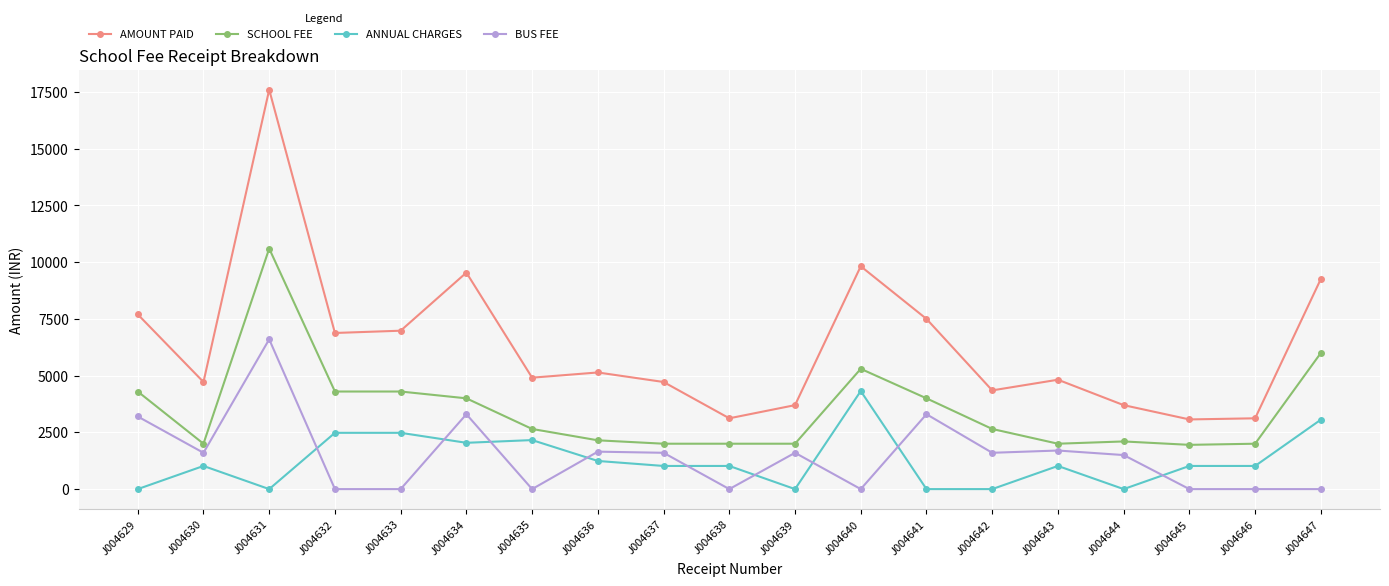

Where is the first local minimum for ANNUAL CHARGES?

J004631